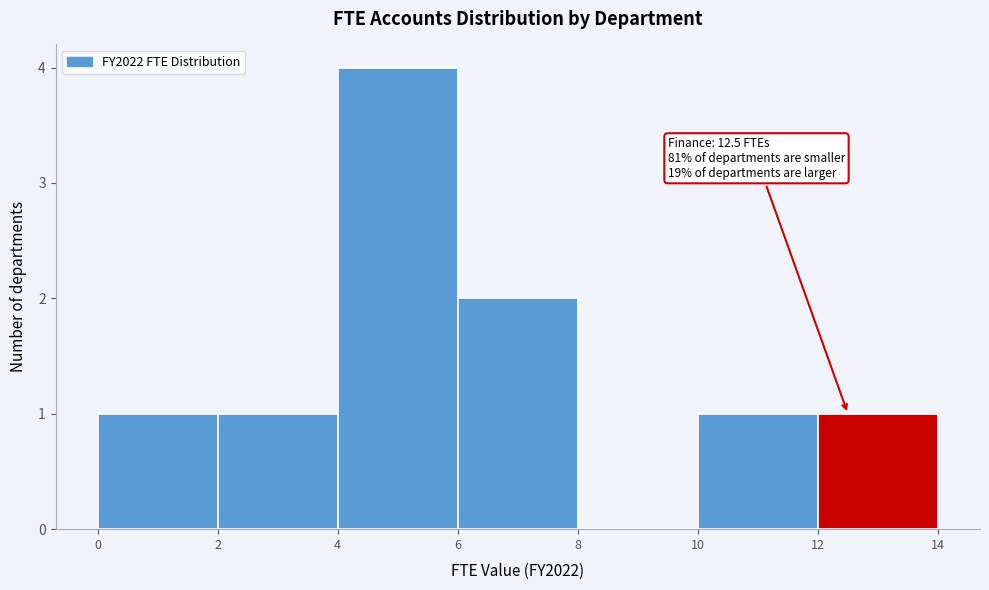

Which range on the x-axis has the tallest bar?

4 to 6